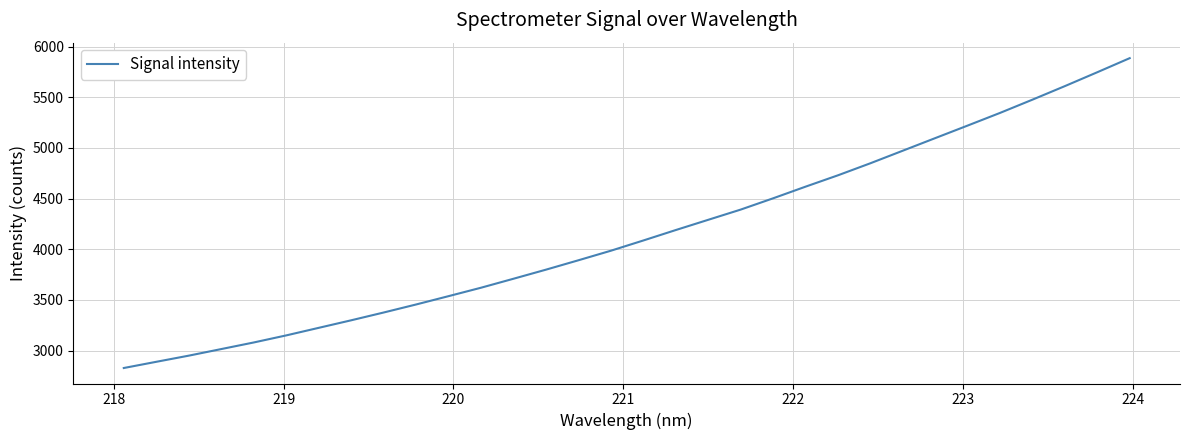

What is the maximum value shown in the chart?

5886.2